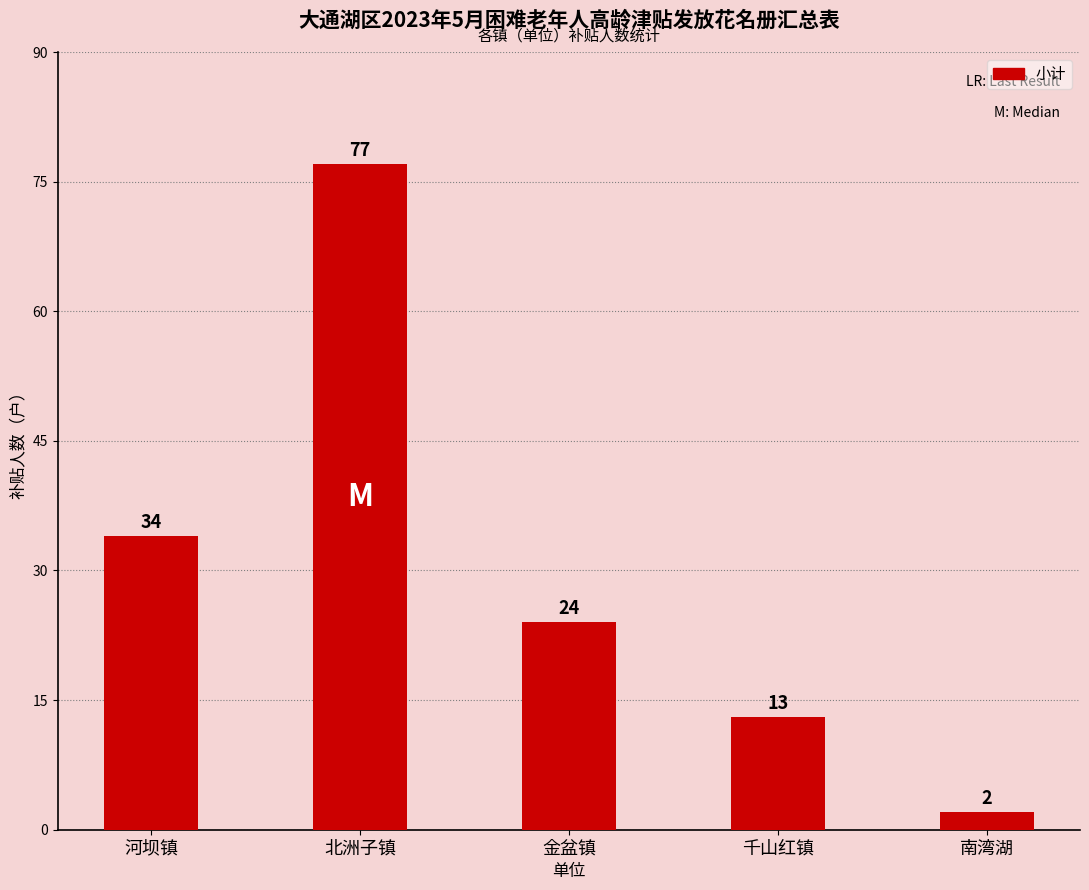

Which category has the lowest value across all series?

南湾湖